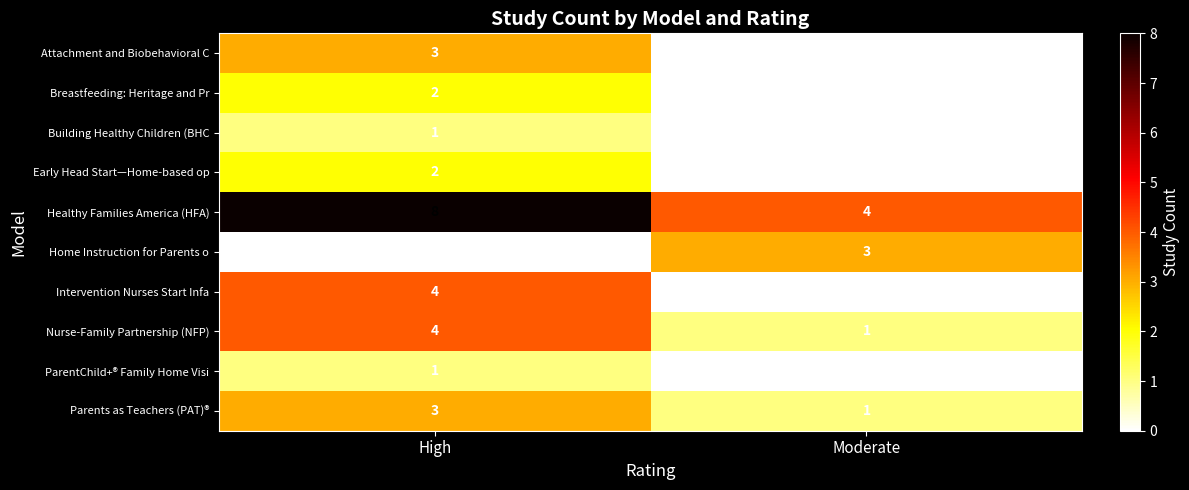

Where is ParentChild+® Family Home Visi nearest to the value 0?

Moderate